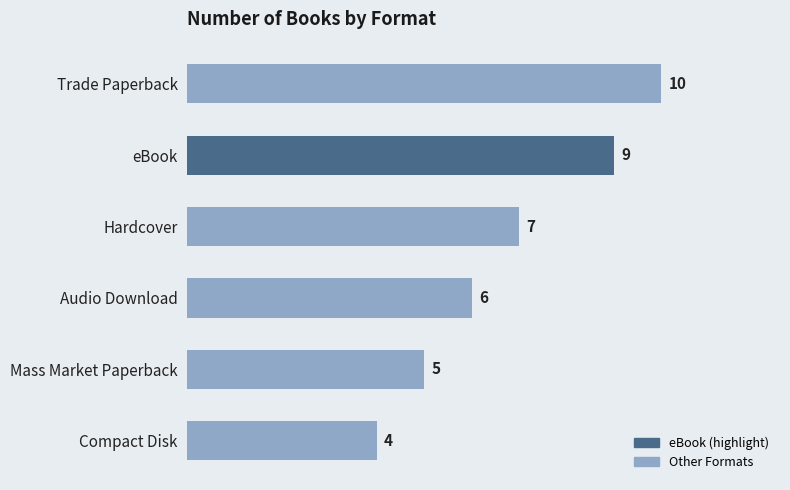

What is the average value?

7